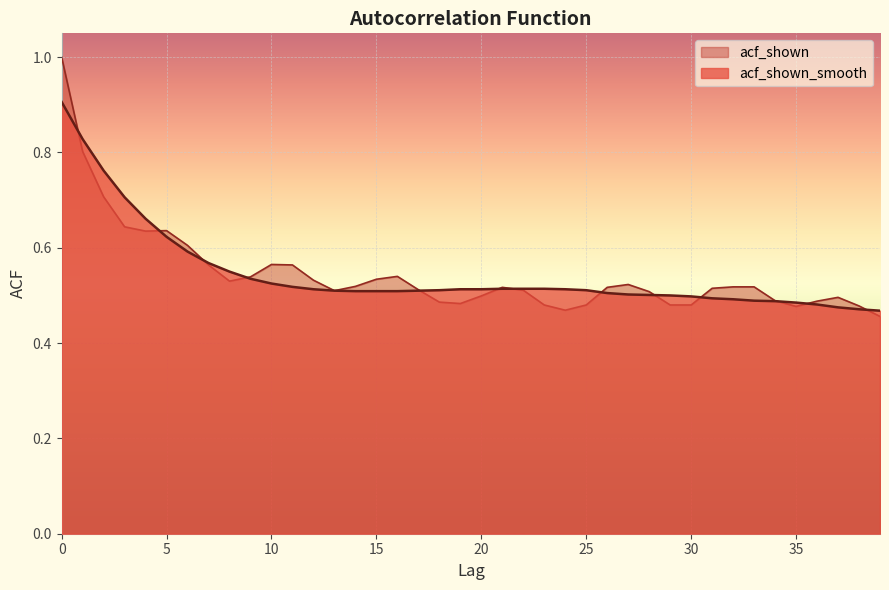

List the series in order of their overall mean, highest first.

acf_shown, acf_shown_smooth